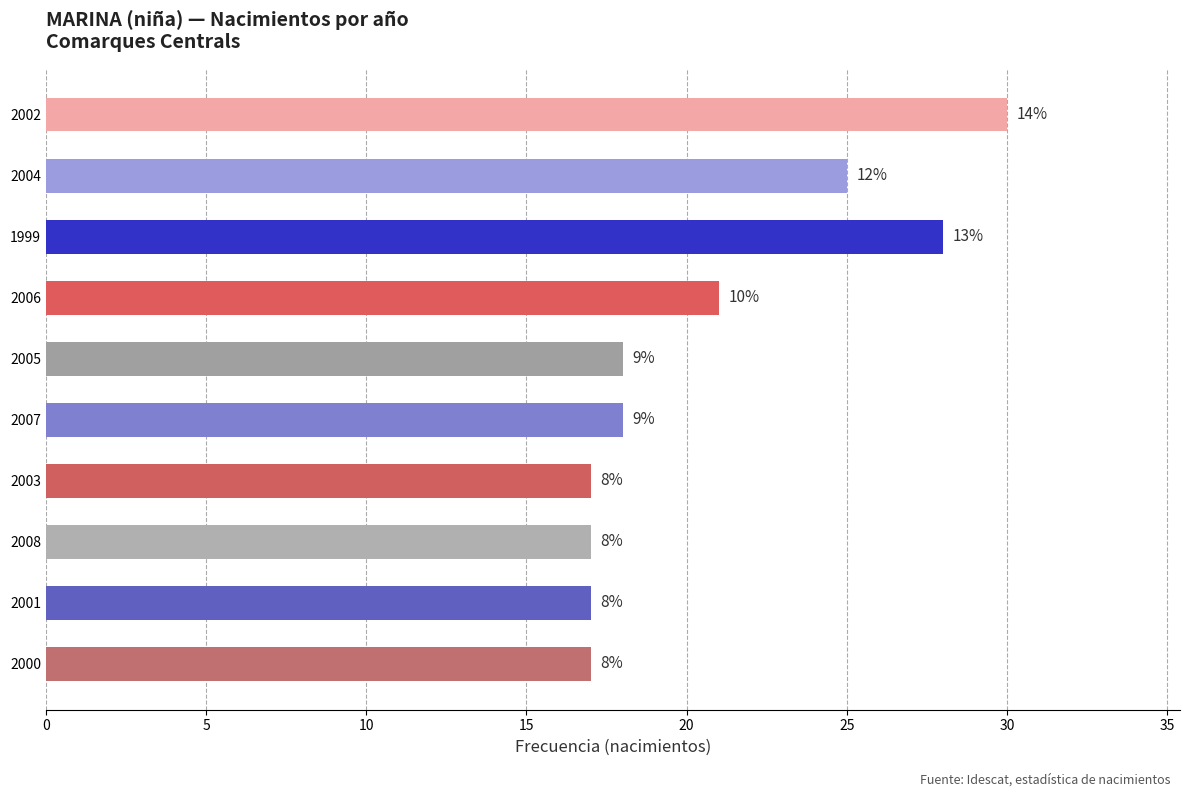

What value does the data have at 2001?

17